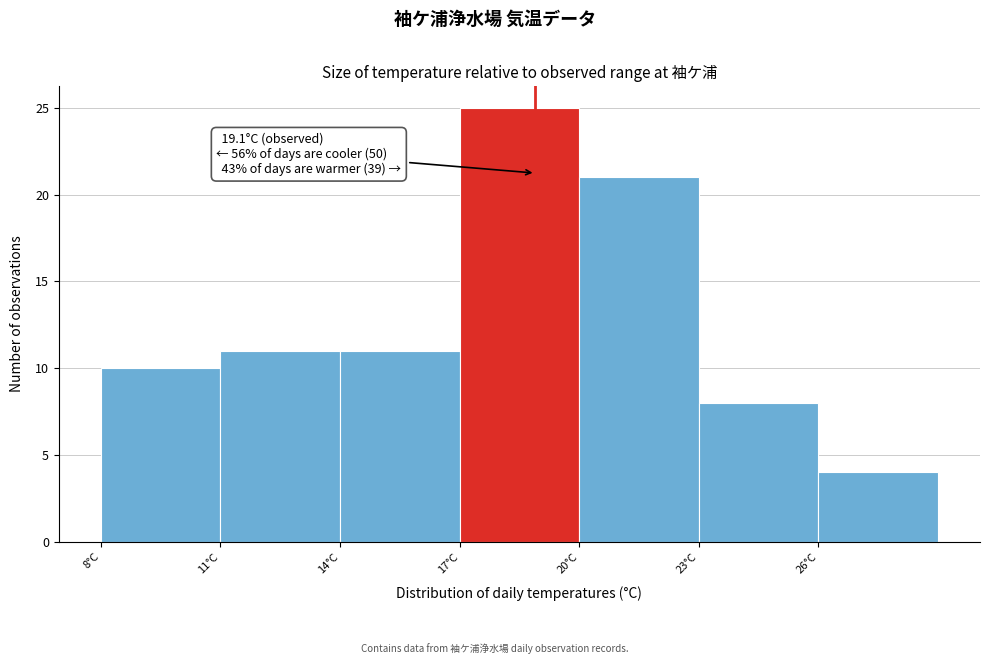

Which range on the x-axis has the tallest bar?

17.2 to 20.2